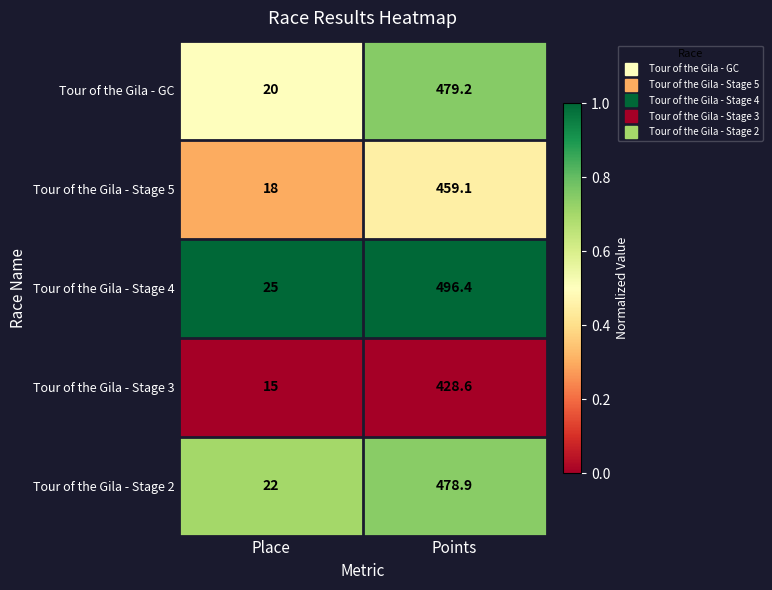

What is the difference between the Tour of the Gila - Stage 2 values at Points and Place?

456.9